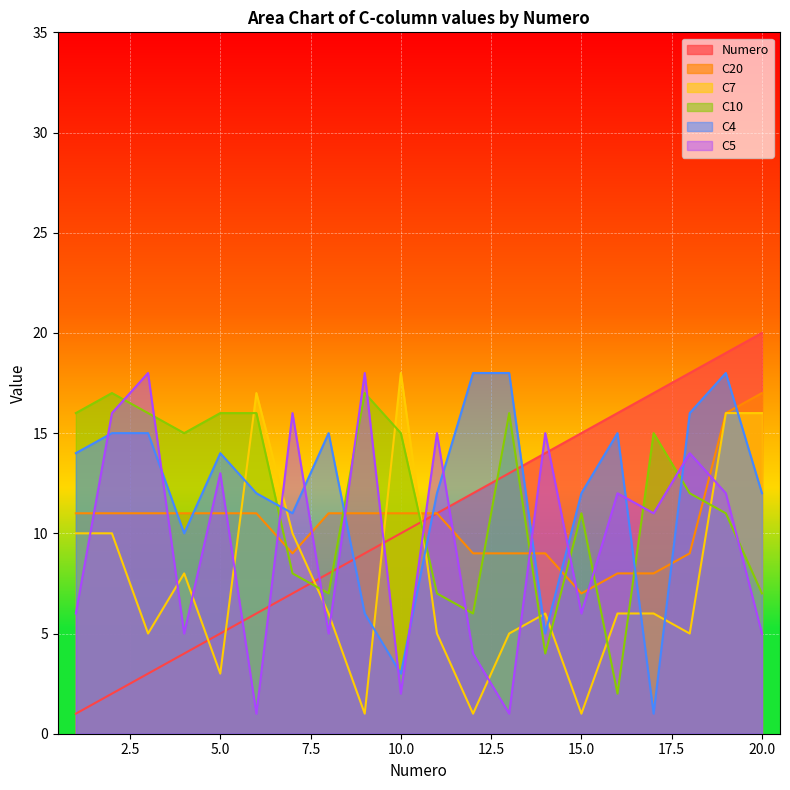

How many data points in Numero are less than 11?

10